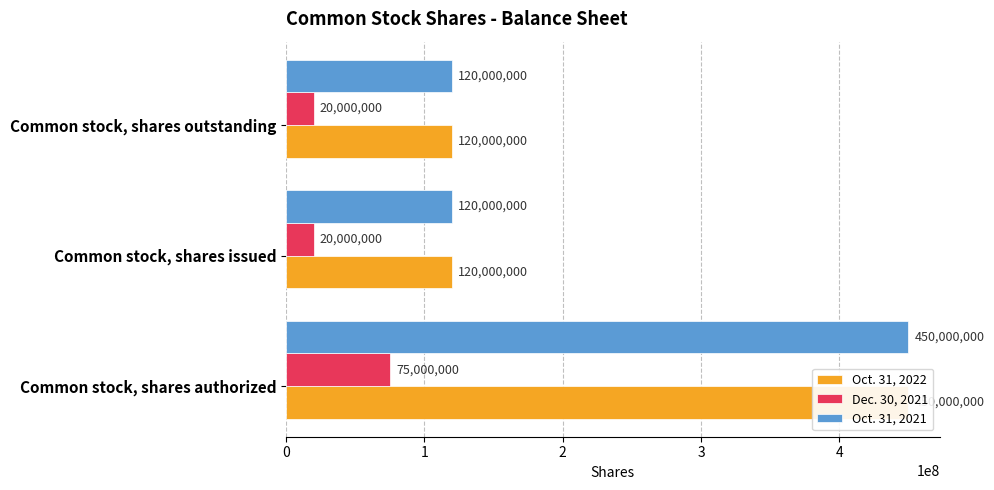

Does the chart contain stacked bars?

No